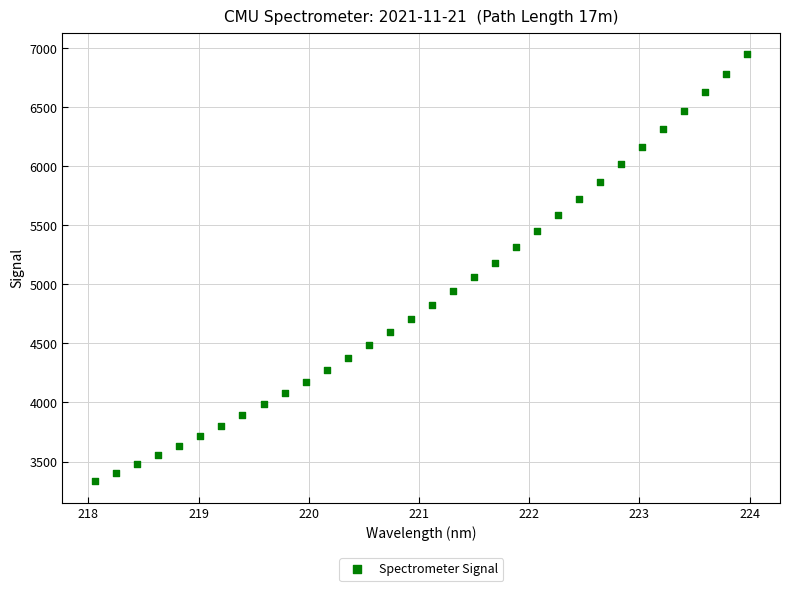

What is the range of Y values (max minus min)?

3617.7